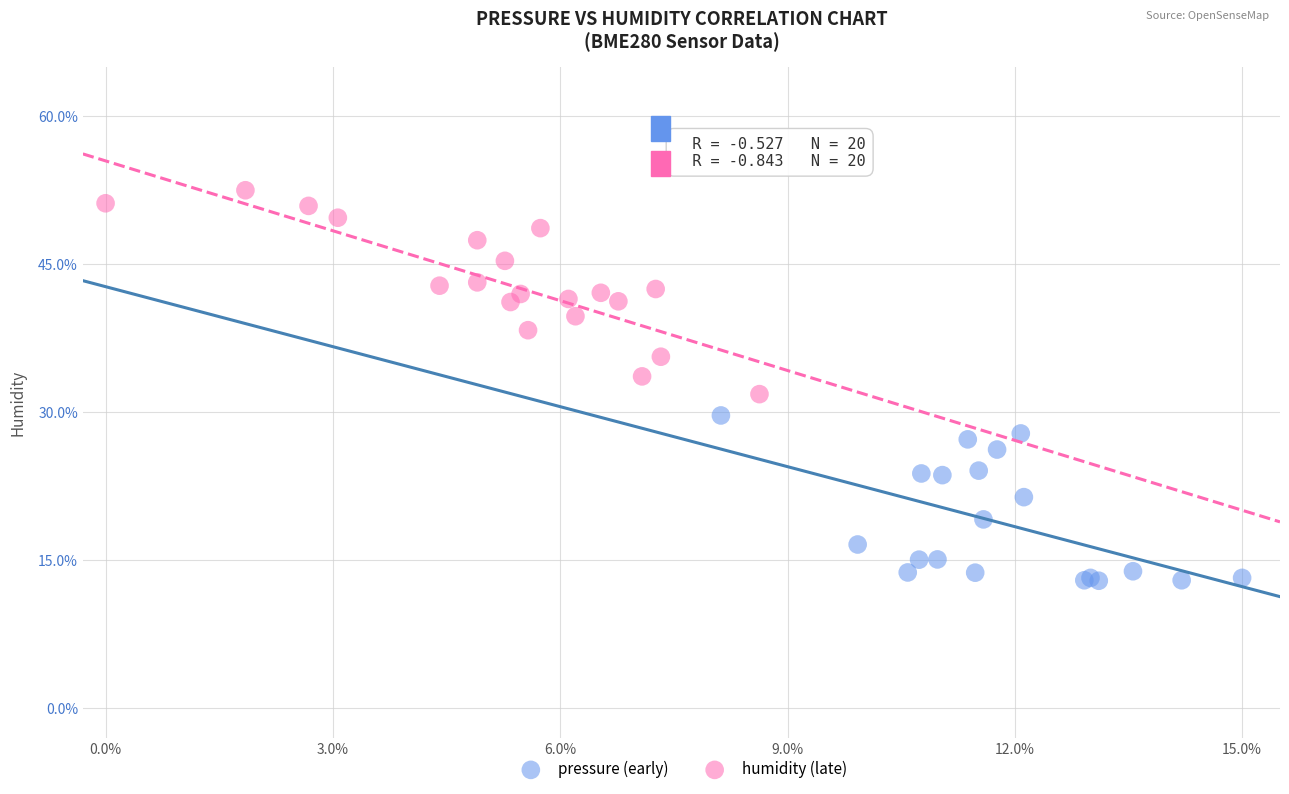

Which series reaches the minimum Y coordinate?

pressure (early)